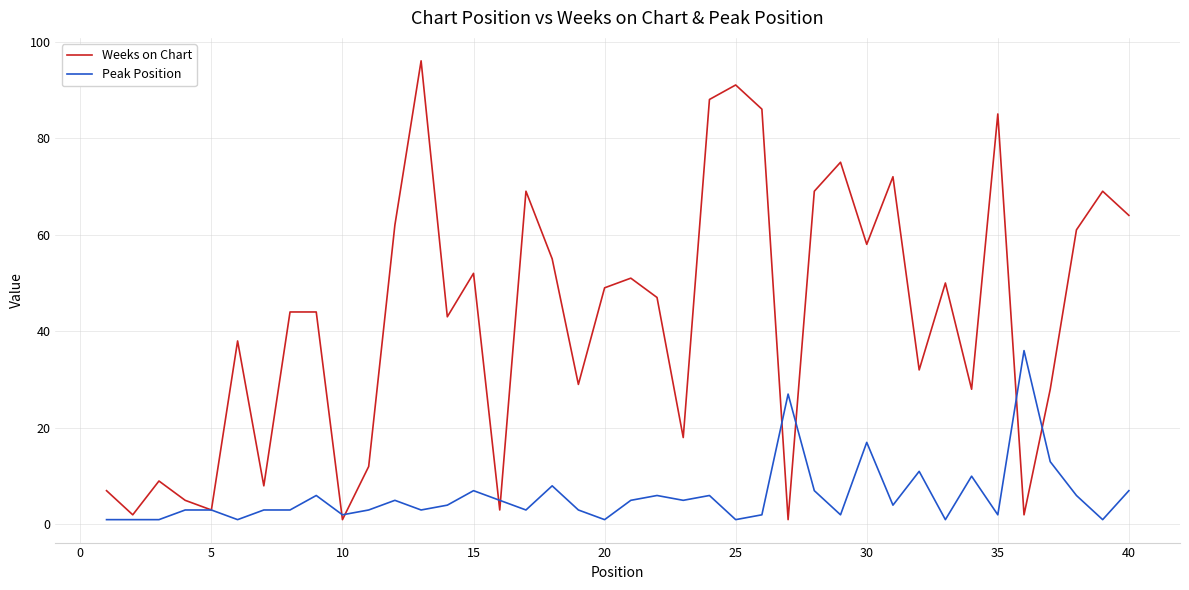

Which series has the widest spread of values?

Weeks on Chart